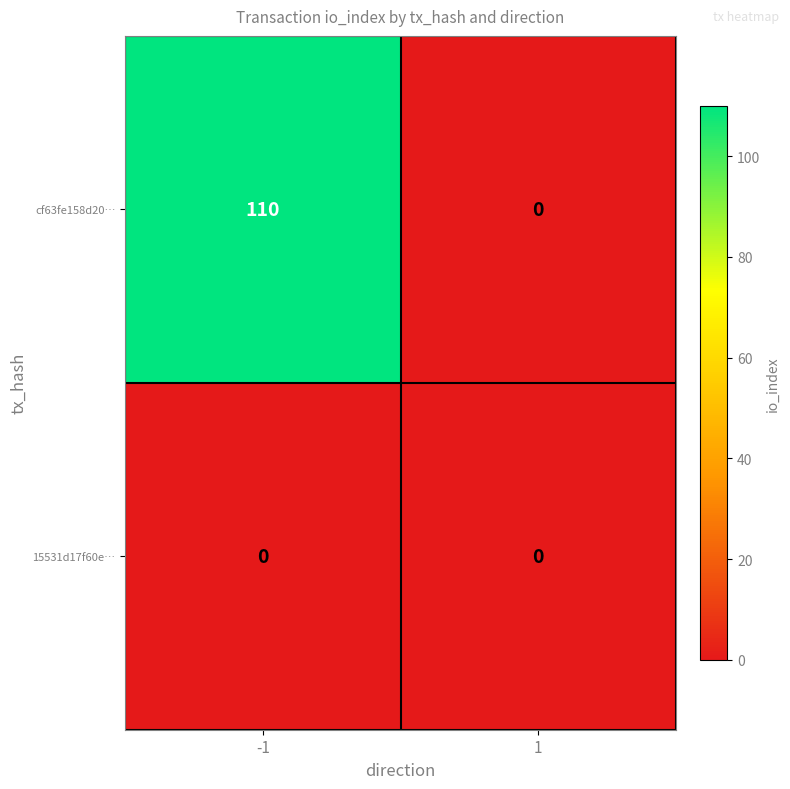

Is it true that cf63fe158d20… equals 153 at -1?

False